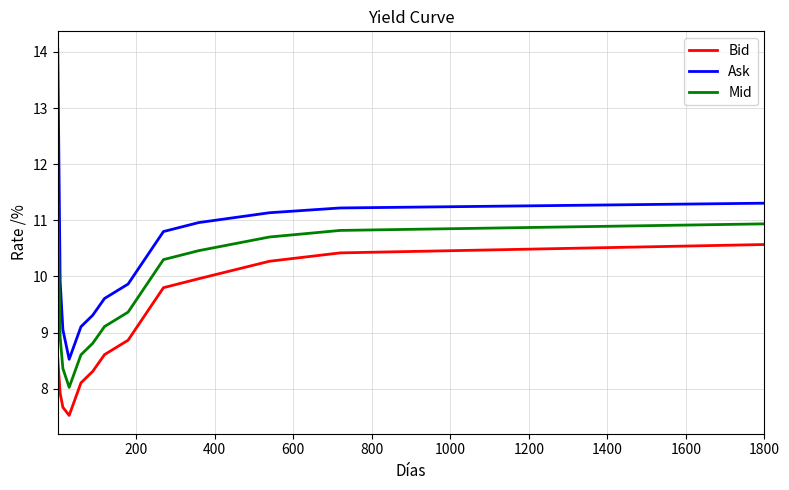

What is the greatest value displayed?

14.0